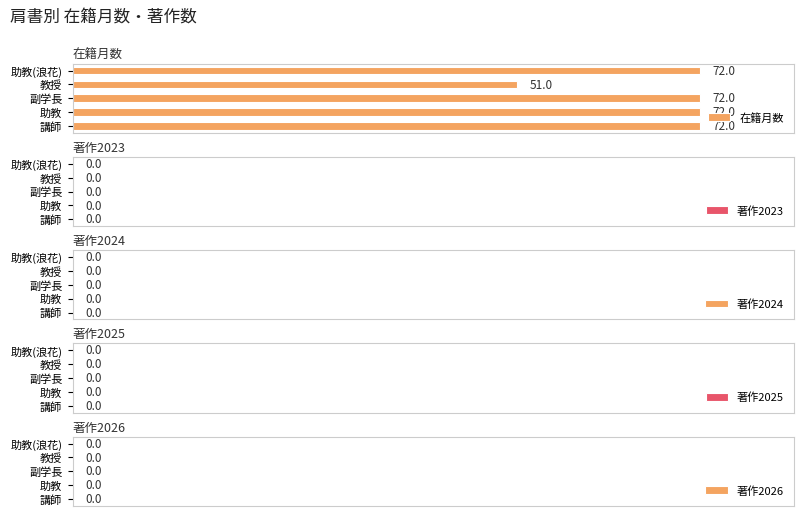

What value does the data have at 教授, to the nearest 5?

50